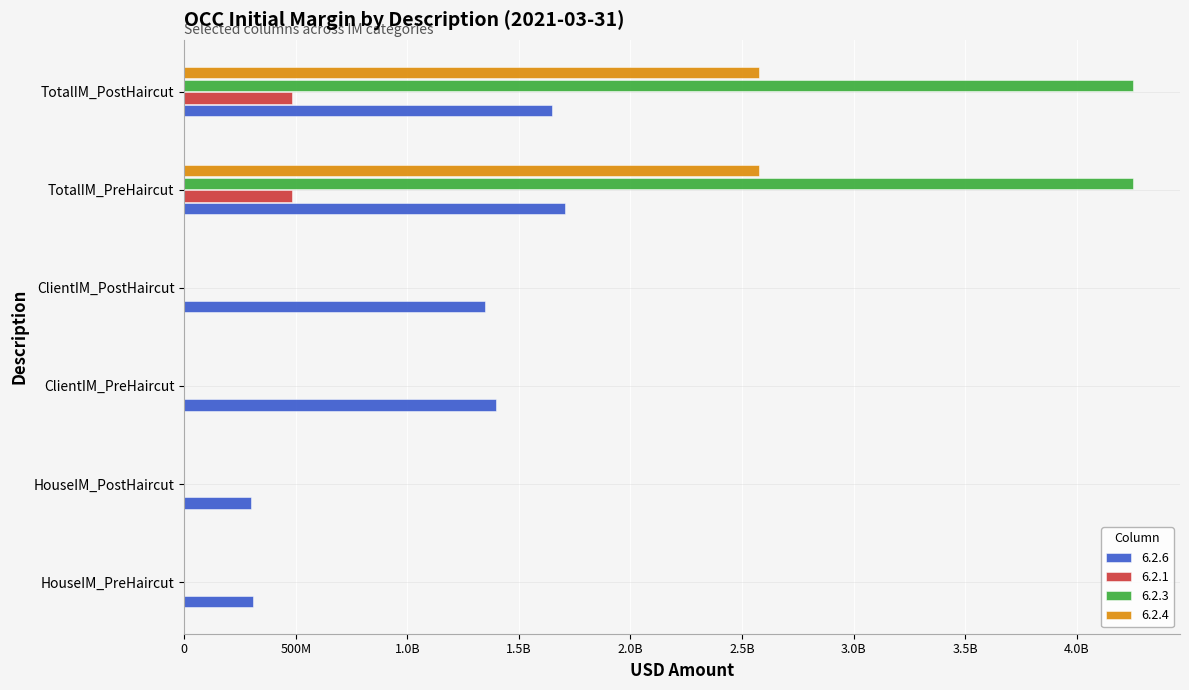

Reading right to left, transcribe all the data shown in this chart.

6.2.6: TotalIM_PostHaircut=1647945908	TotalIM_PreHaircut=1707450560	ClientIM_PostHaircut=1349228239	ClientIM_PreHaircut=1397946681	HouseIM_PostHaircut=298717669	HouseIM_PreHaircut=309503879
6.2.1: TotalIM_PostHaircut=4250000000	TotalIM_PreHaircut=4250000000	ClientIM_PostHaircut=0	ClientIM_PreHaircut=0	HouseIM_PostHaircut=0	HouseIM_PreHaircut=0
6.2.3: TotalIM_PostHaircut=485000000	TotalIM_PreHaircut=485000000	ClientIM_PostHaircut=0	ClientIM_PreHaircut=0	HouseIM_PostHaircut=0	HouseIM_PreHaircut=0
6.2.4: TotalIM_PostHaircut=2575793990	TotalIM_PreHaircut=2575793990	ClientIM_PostHaircut=0	ClientIM_PreHaircut=0	HouseIM_PostHaircut=0	HouseIM_PreHaircut=0